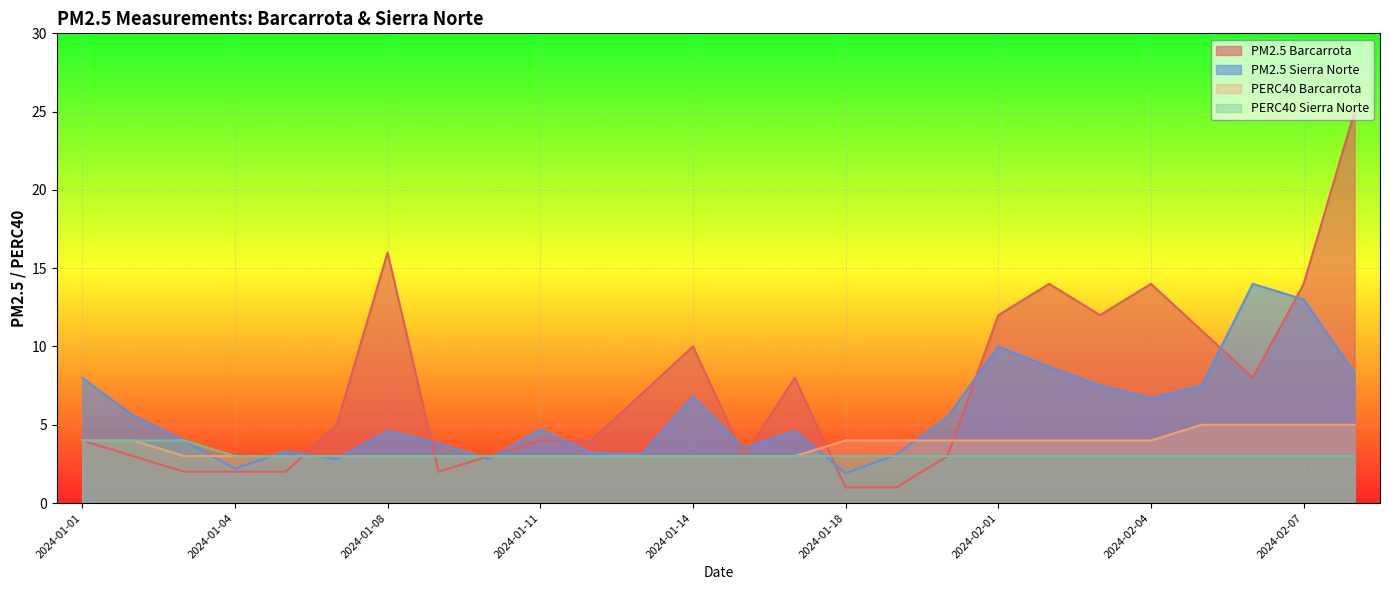

What is the average value of the PERC40 Sierra Norte series?

3.1